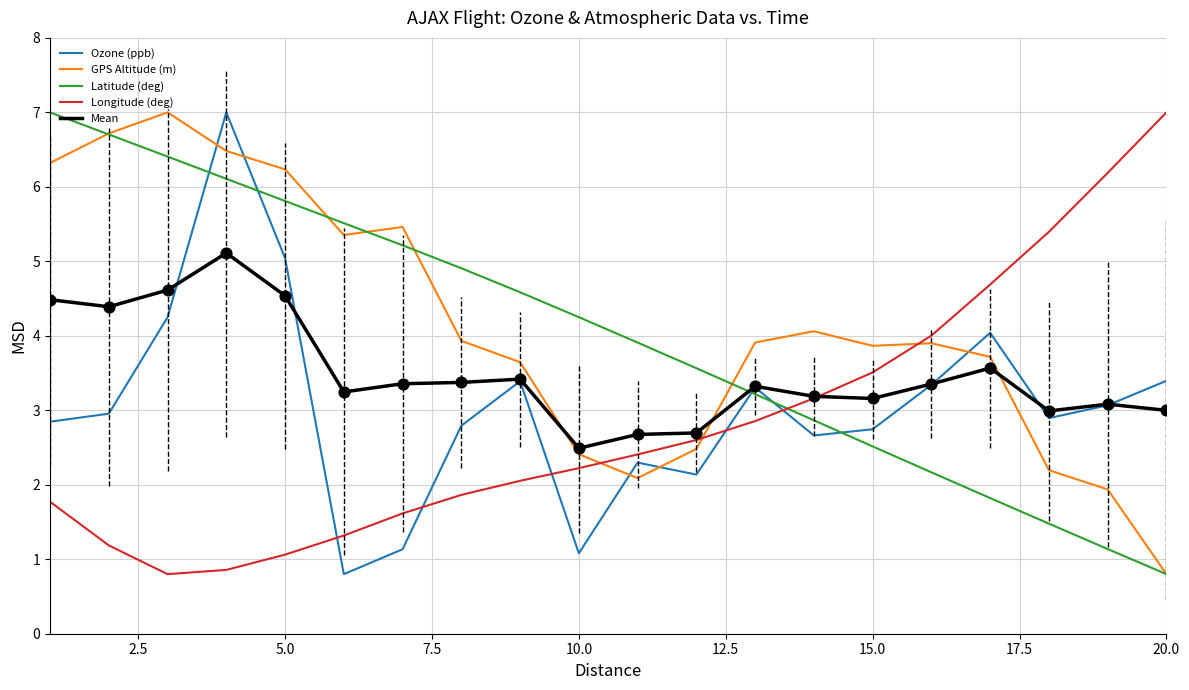

What is the maximum value for Mean?

5.1